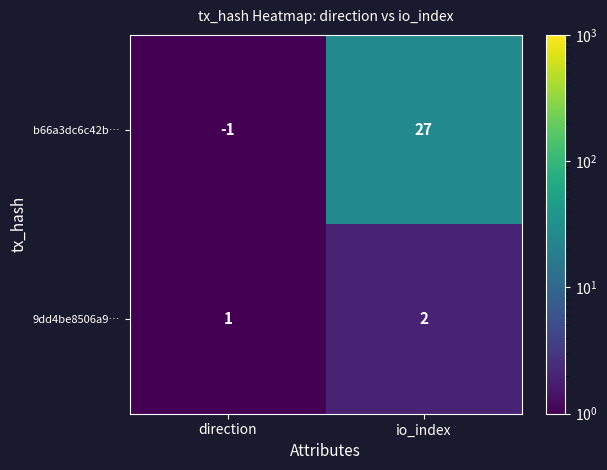

Reading left to right, what are all the values shown in this chart?

b66a3dc6c42b…: direction=-1	io_index=27
9dd4be8506a9…: direction=1	io_index=2